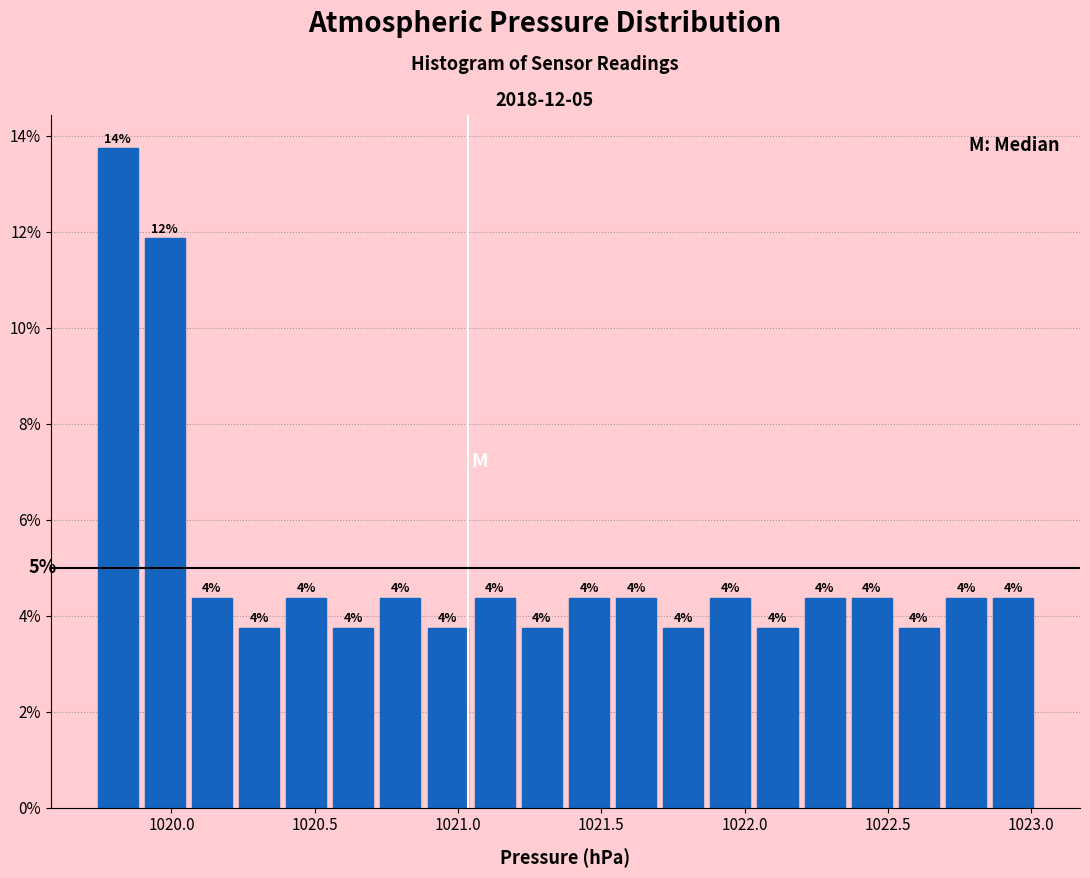

Read against the x-axis, roughly where is the centre of the tallest bar?

1019.80